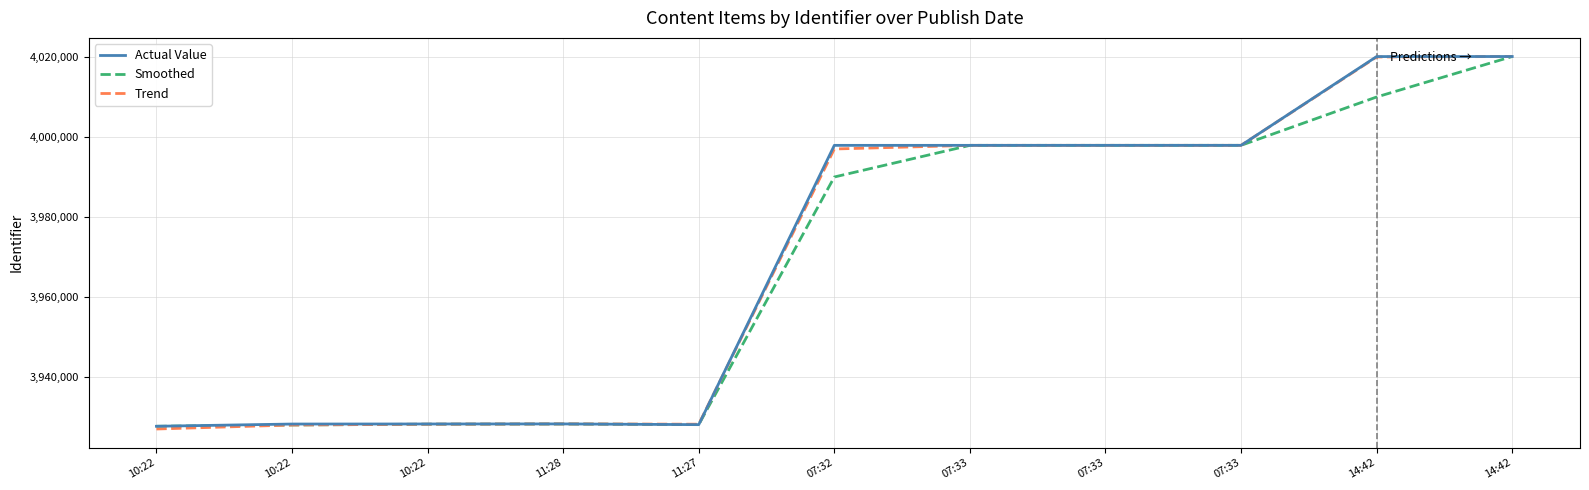

What are all the series names shown in the legend?

Actual Value, Smoothed, Trend